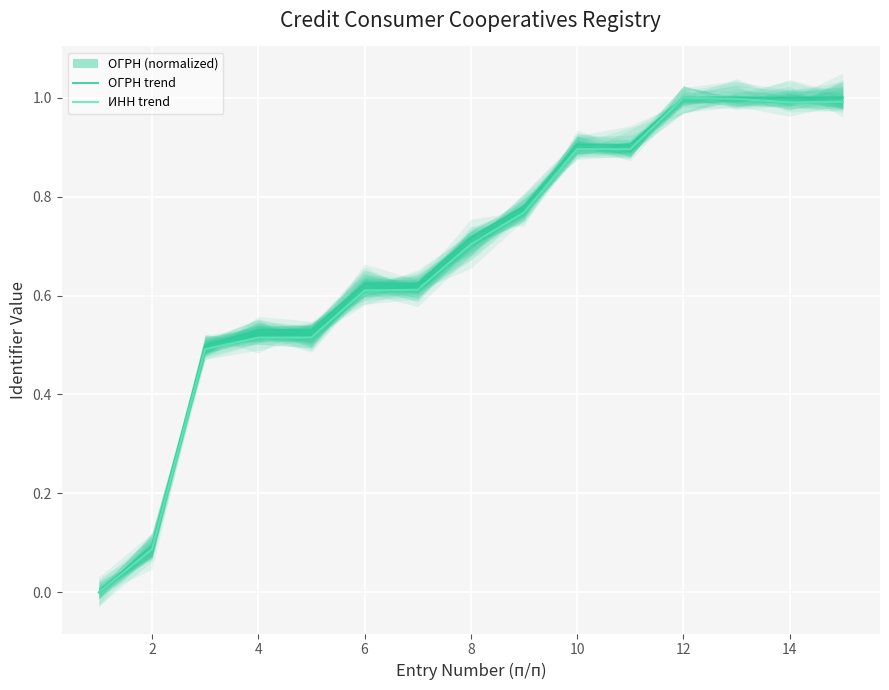

Read the ИНН trend value at 10.

0.9